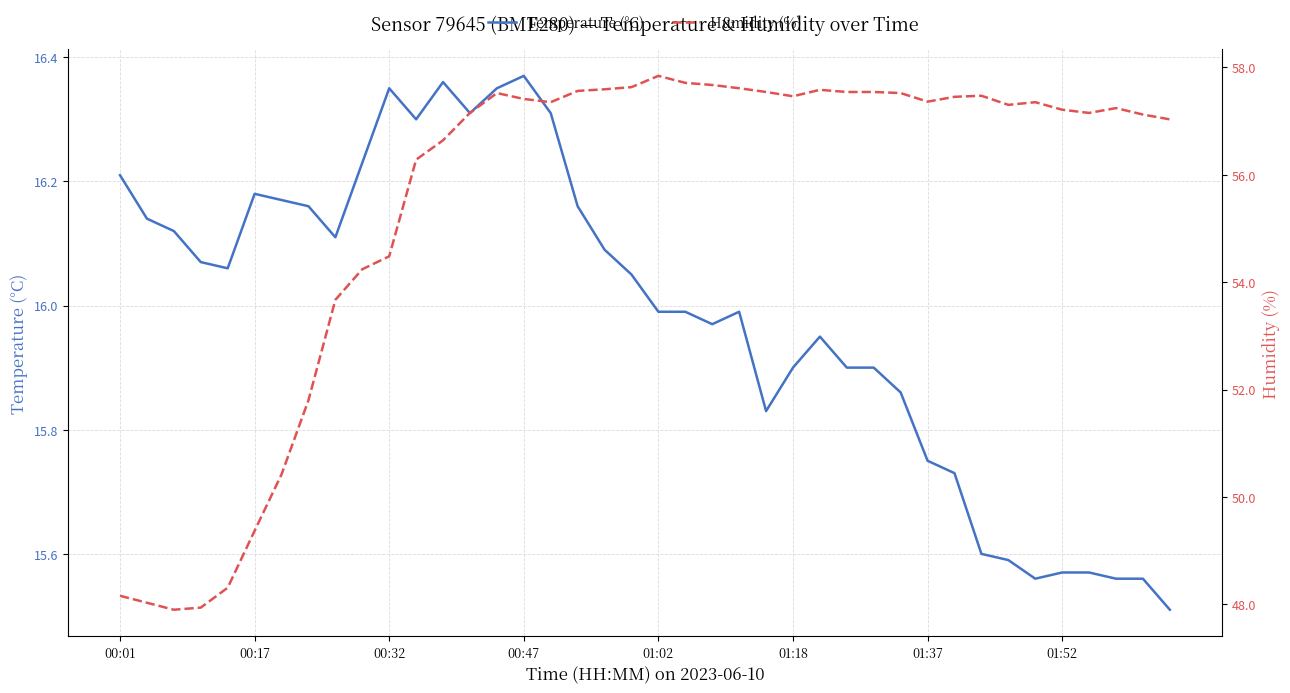

True or false: Humidity (%) and Temperature (°C) intersect in this chart.

False